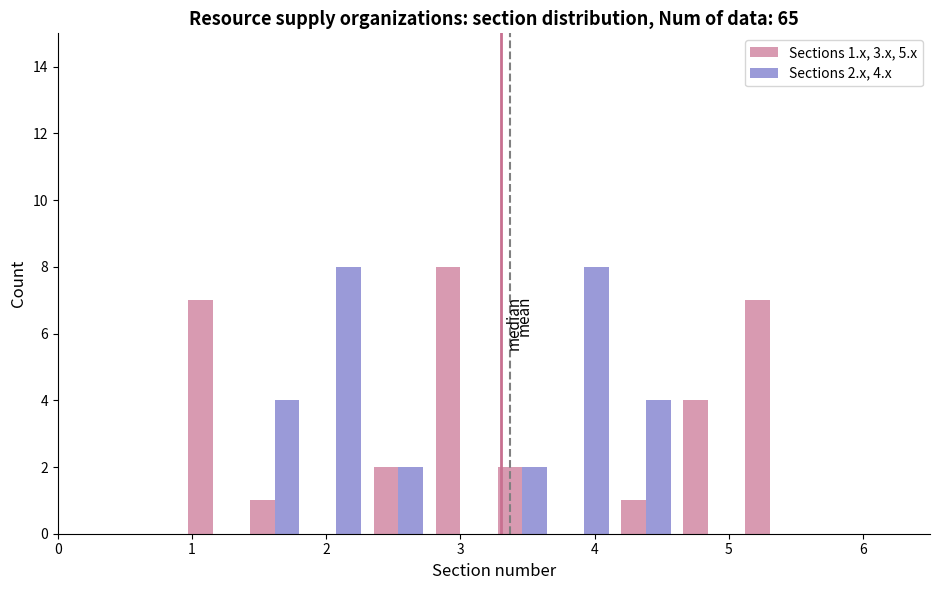

In the Sections 1.x, 3.x, 5.x series, which range on the x-axis has the tallest bar?

2.8 to 3.2